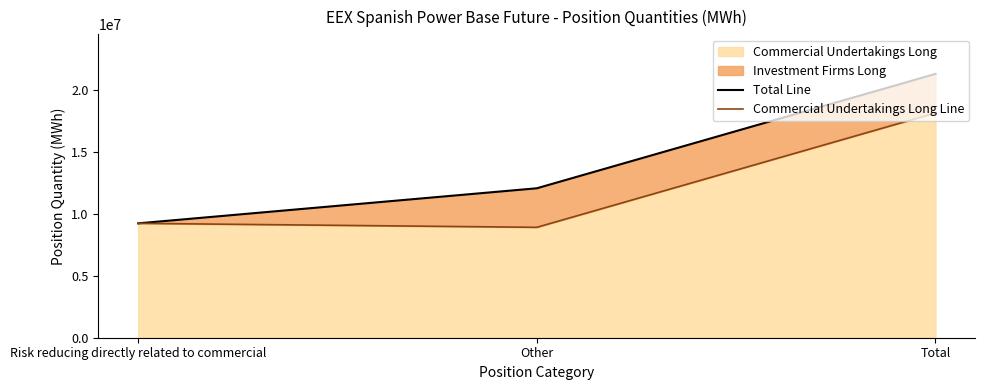

Which series has the largest range (max minus min)?

Total Line